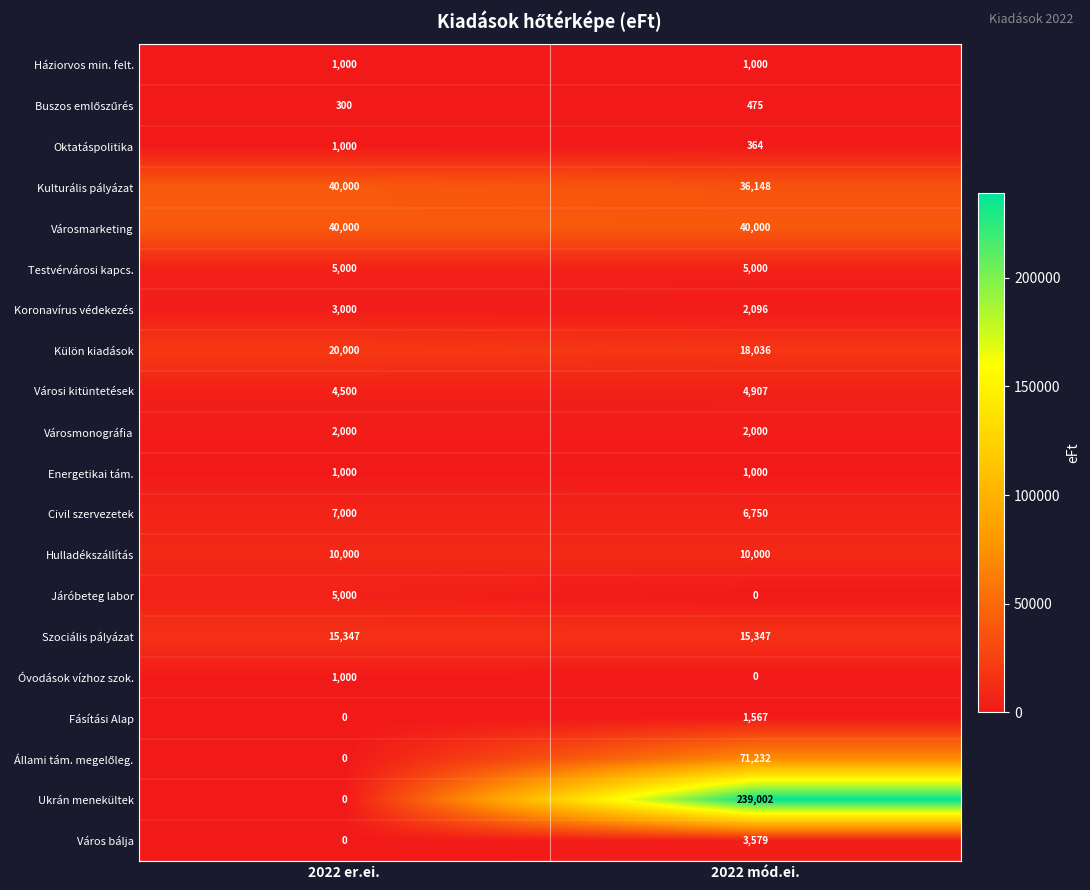

At which category is the sum across all series the highest?

2022 mód.ei.